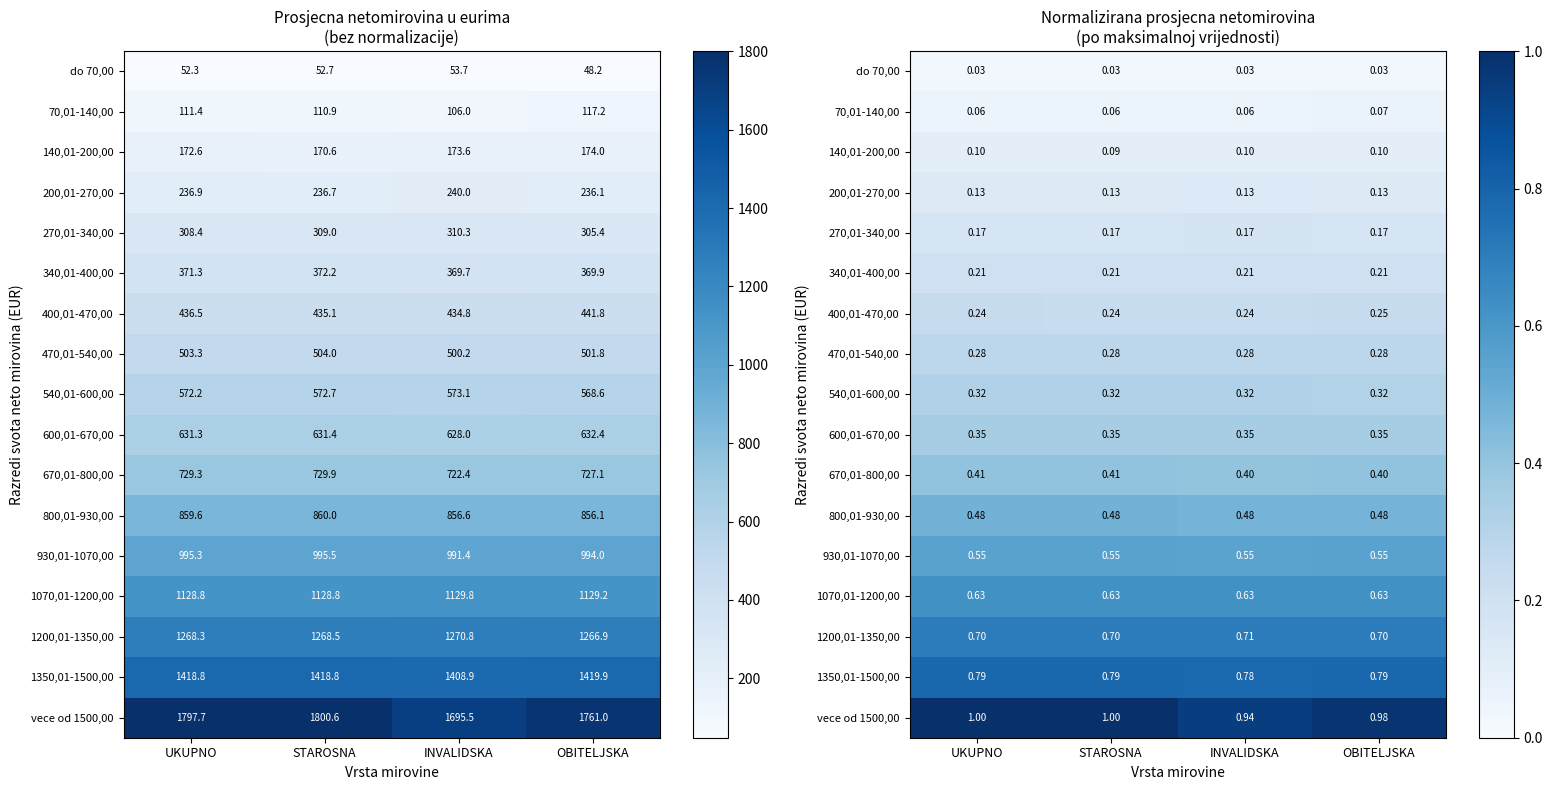

Count the 800,01-930,00 values in the range 0 to 1.

4